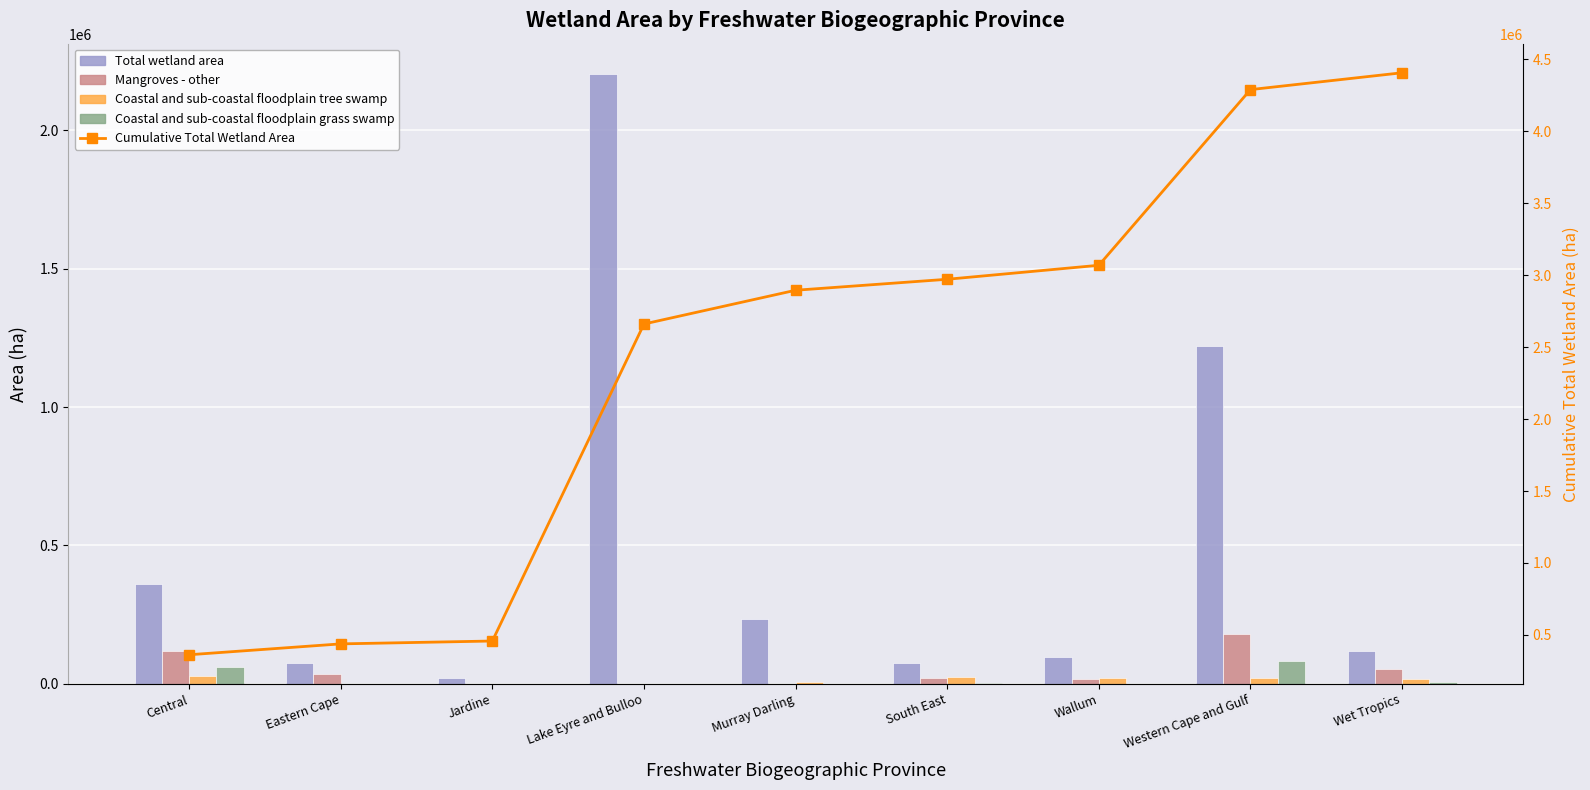

The Cumulative Total Wetland Area series shows 2895391 at Murray Darling. True or false?

True